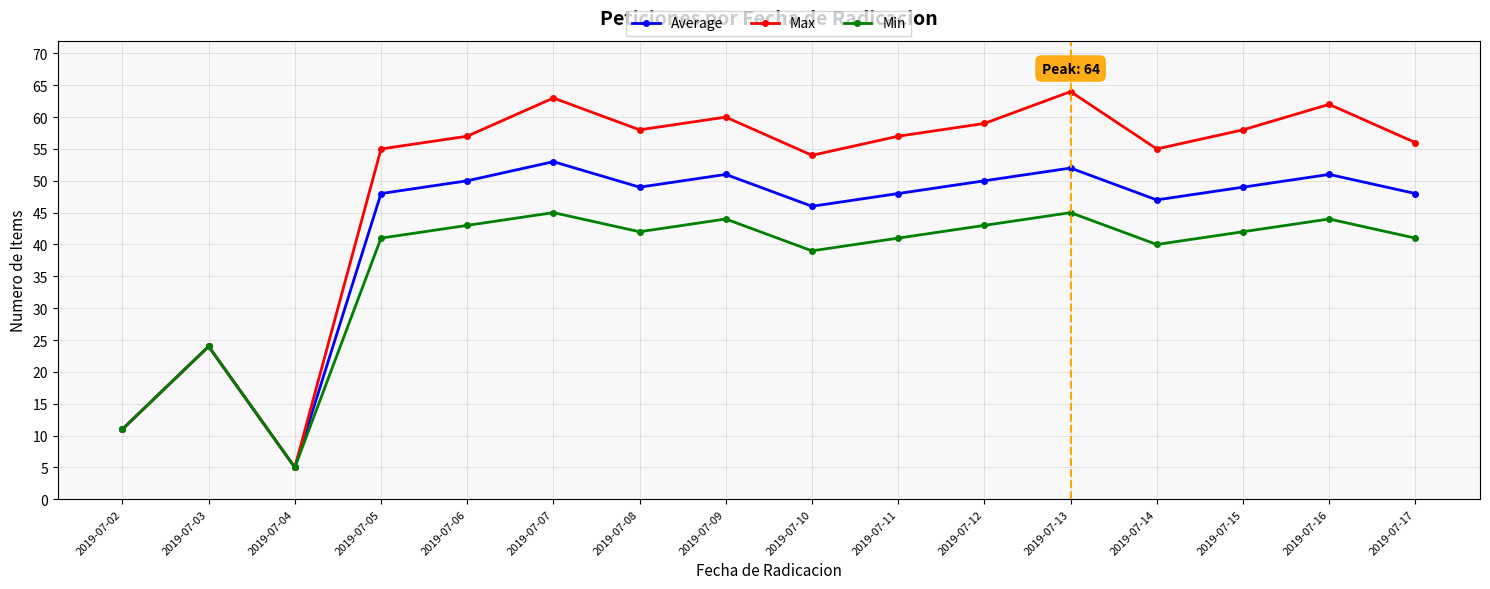

Rank the series by their average value, from highest to lowest.

Max, Average, Min